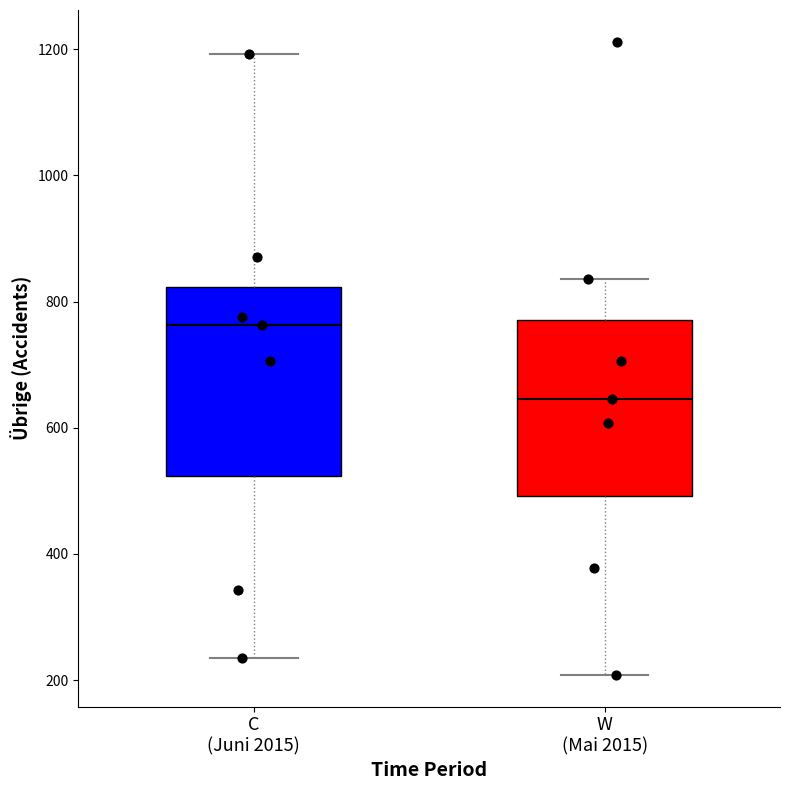

Reading left to right, transcribe this box plot: for each box, give where its median line is, the range the box spans, and where its two whiskers end, as read against the y-axis. The values are not printed on the chart, so give them approximately, as read against the axis.

C (Juni 2015): median 760, box 520 to 820, whiskers 240 to 1200
W (Mai 2015): median 640, box 500 to 780, whiskers 200 to 840